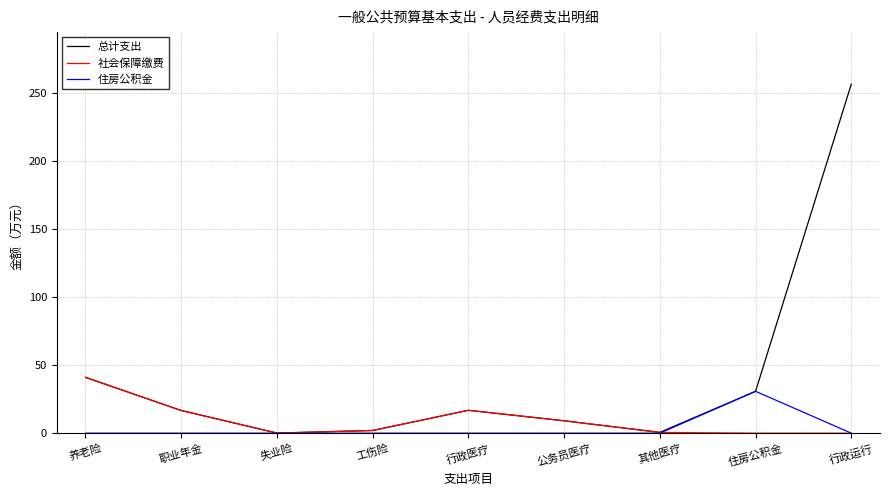

Which series has the largest total across all categories?

总计支出